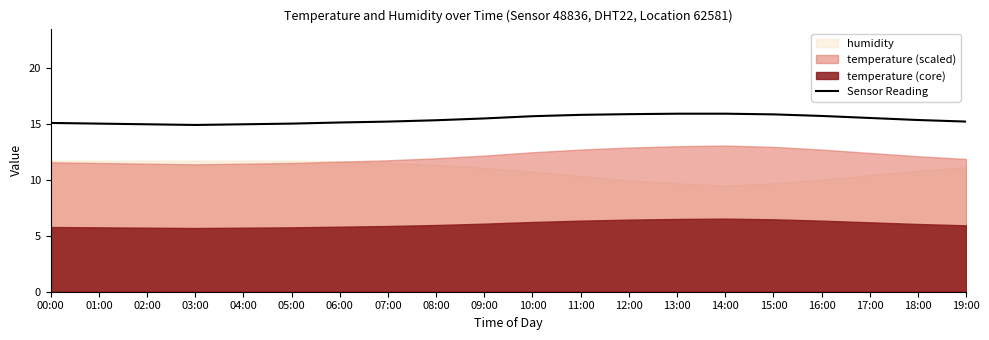

What is the sum of all values?

308.3